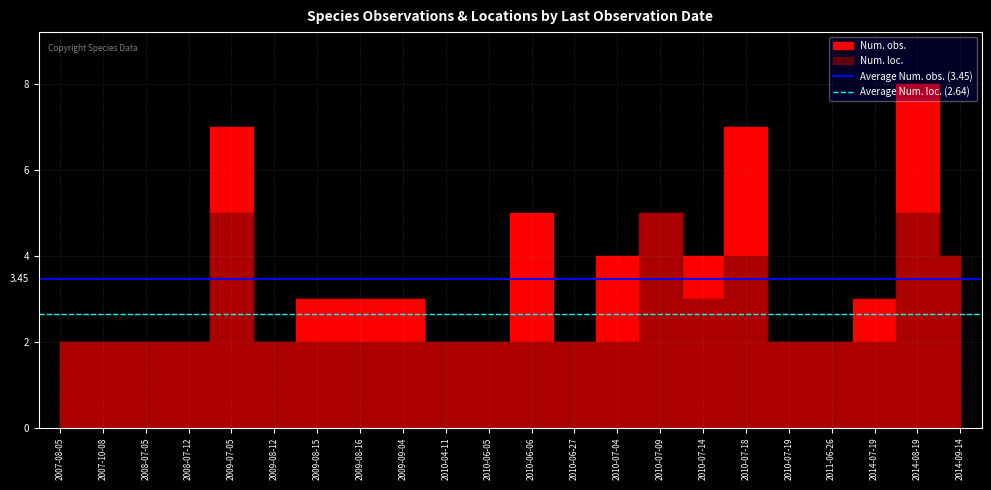

True or false: Average Num. obs. (3.45) has a value of 5.5 at 2007-08-05.

False